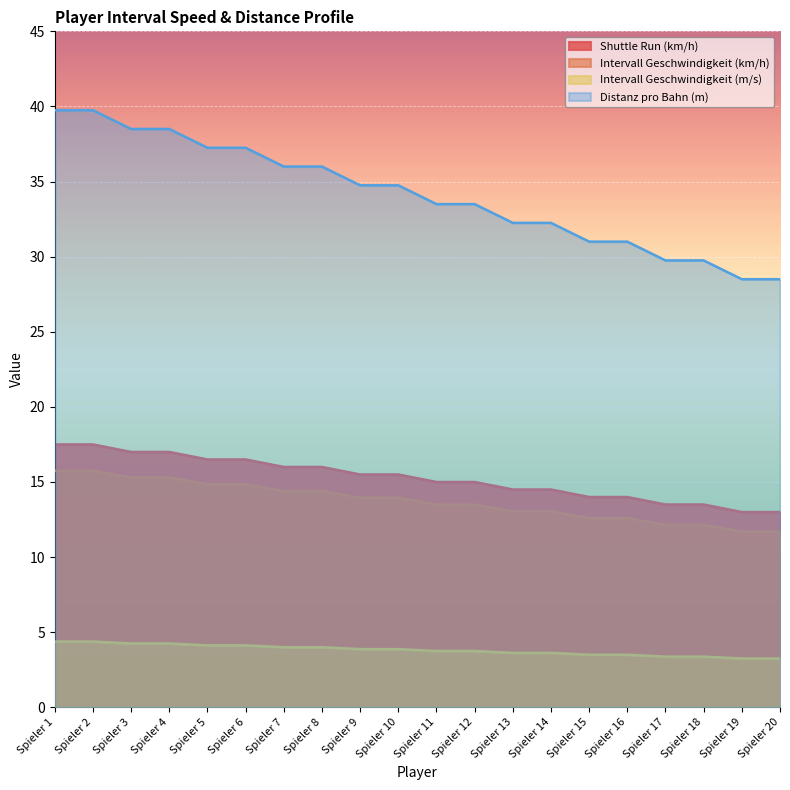

True or false: Intervall Geschwindigkeit (m/s) has a value of 2.2 at Spieler 8.

False